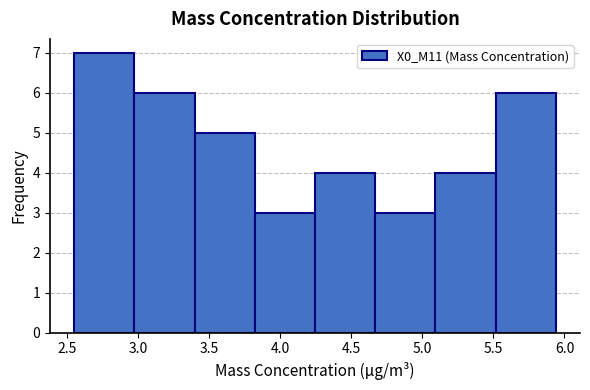

Reading left to right, transcribe this chart: for each bar, give the range it covers on the x-axis and its height. Neither the bar edges nor the heights are printed on the chart, so give them approximately, as read against the axes.

2.55 to 2.95: 7
2.95 to 3.40: 6
3.40 to 3.80: 5
3.80 to 4.25: 3
4.25 to 4.65: 4
4.65 to 5.10: 3
5.10 to 5.50: 4
5.50 to 5.95: 6